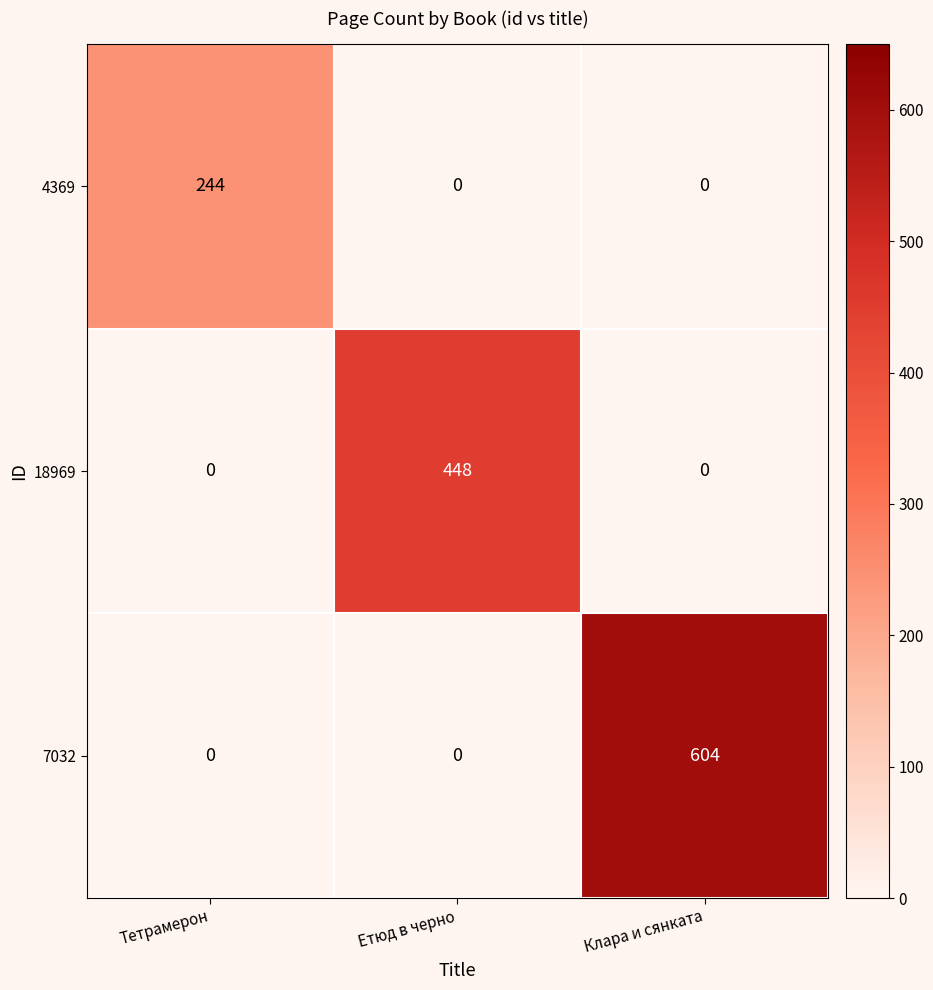

What is the sum of all 7032 values?

604